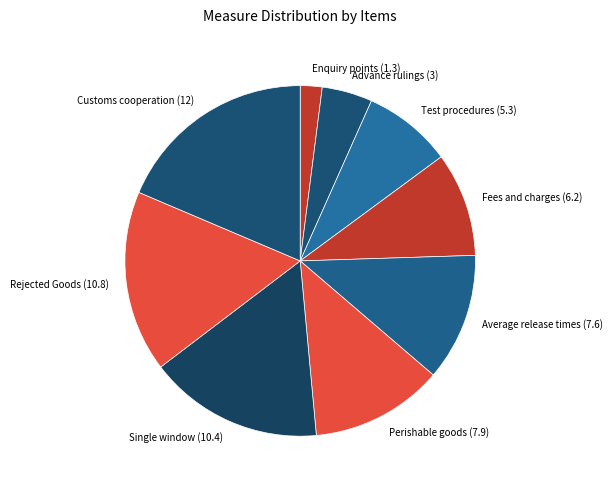

Which has a higher value, Average release times (7.6) or Fees and charges (6.2)?

Average release times (7.6)